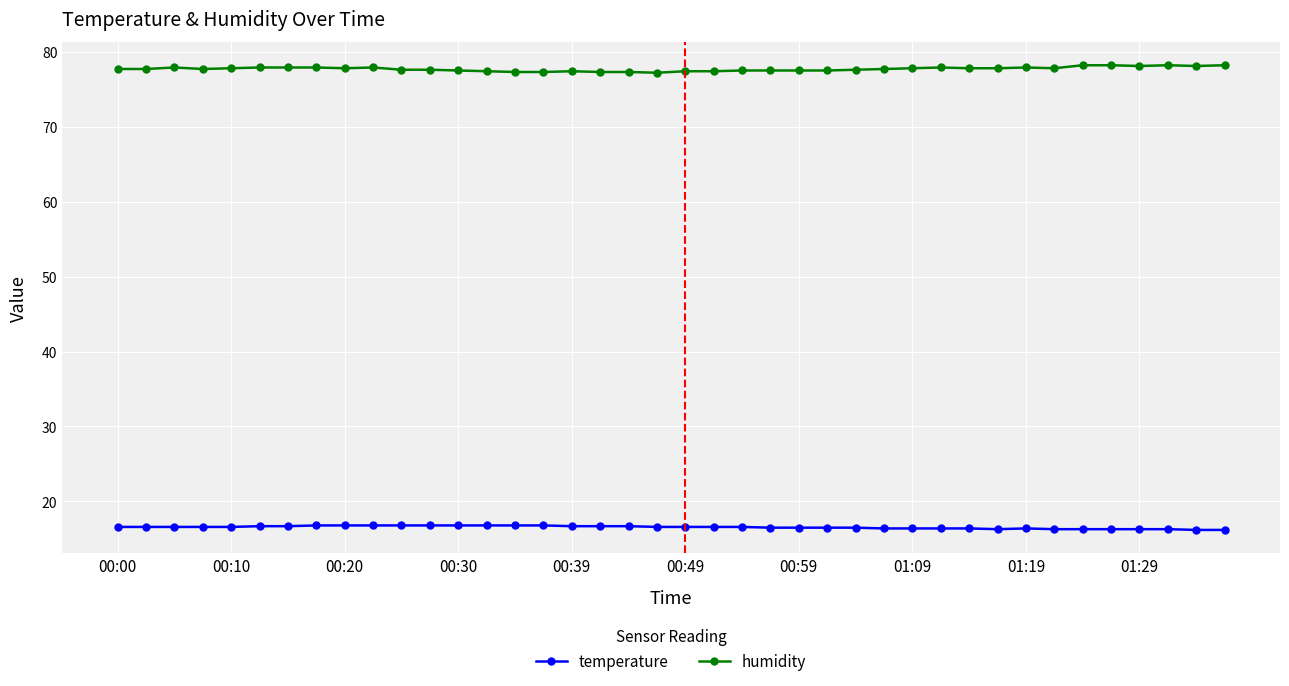

True or false: humidity and temperature intersect in this chart.

False